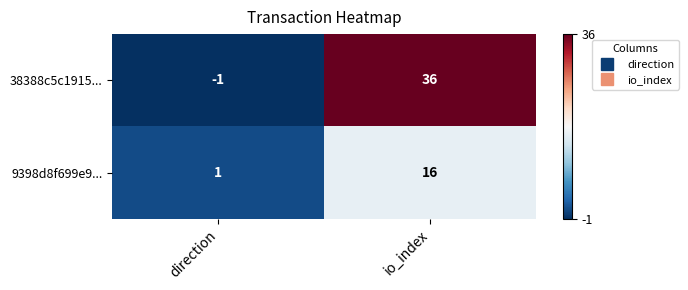

Reading right to left, transcribe all the data shown in this chart.

38388c5c1915...: 36	-1
9398d8f699e9...: 16	1